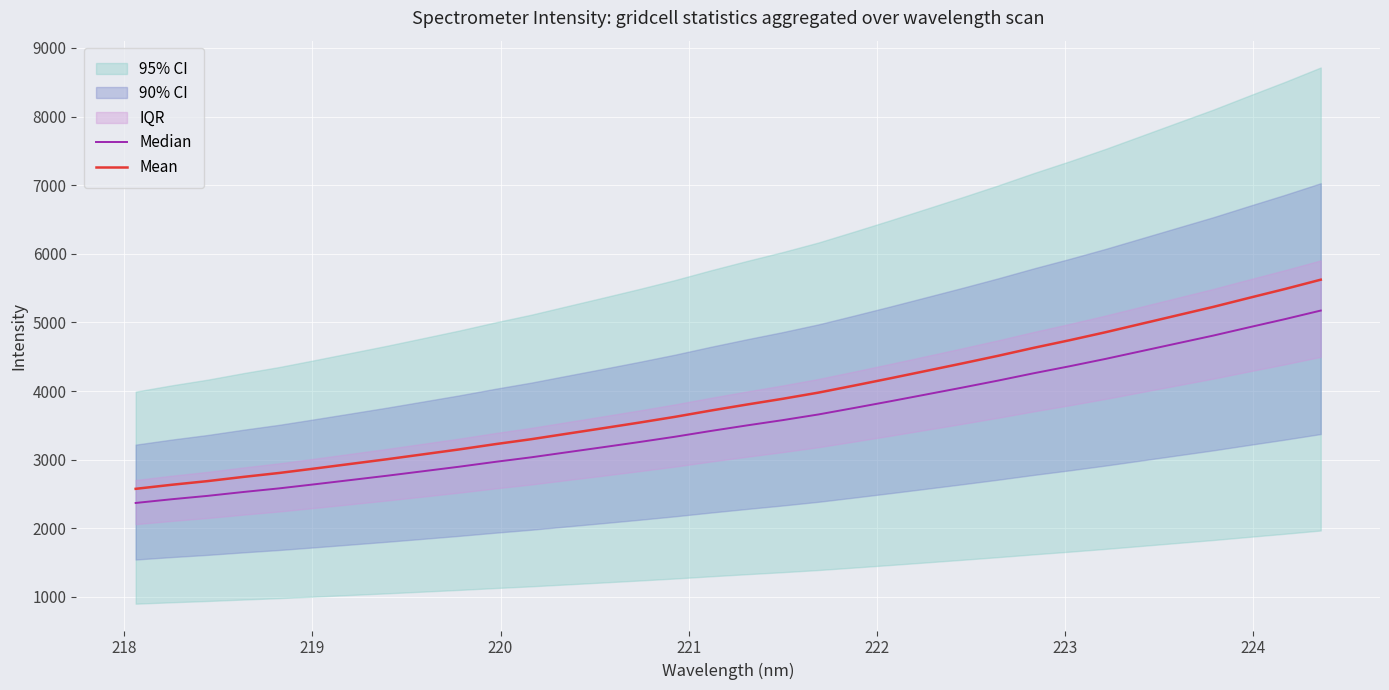

What is the highest value of the Mean series?

5622.2